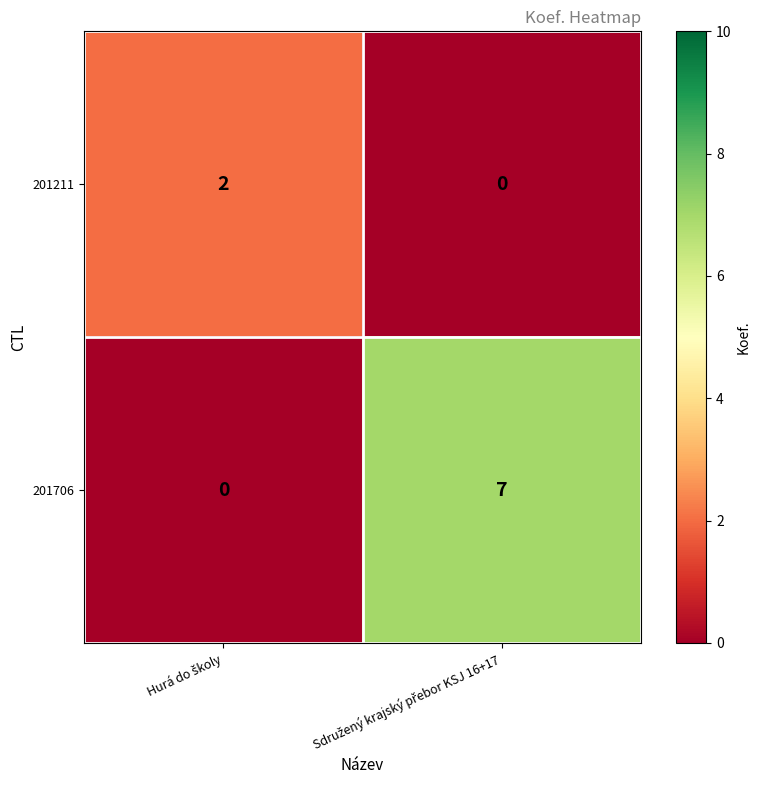

Which series has the largest range (max minus min)?

201706